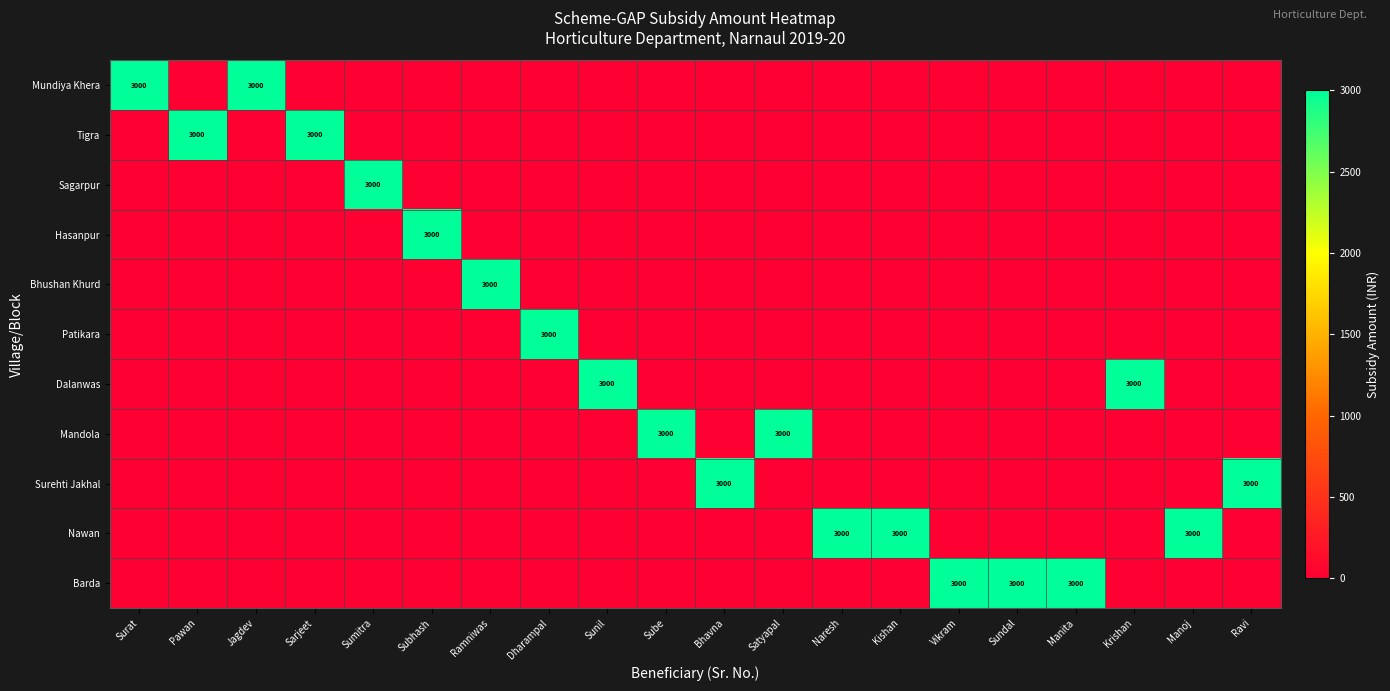

What is the total value across all series at Satyapal?

3000